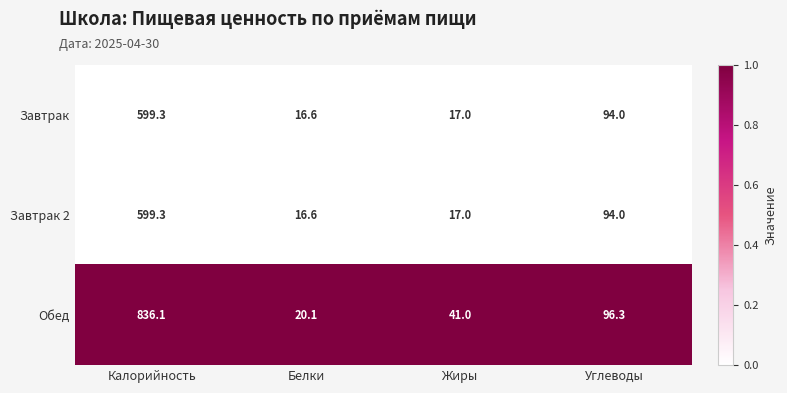

Reading left to right, list all the values displayed in this chart.

Завтрак: 599.3	16.6	17.0	94.0
Завтрак 2: 599.3	16.6	17.0	94.0
Обед: 836.1	20.1	41.0	96.3